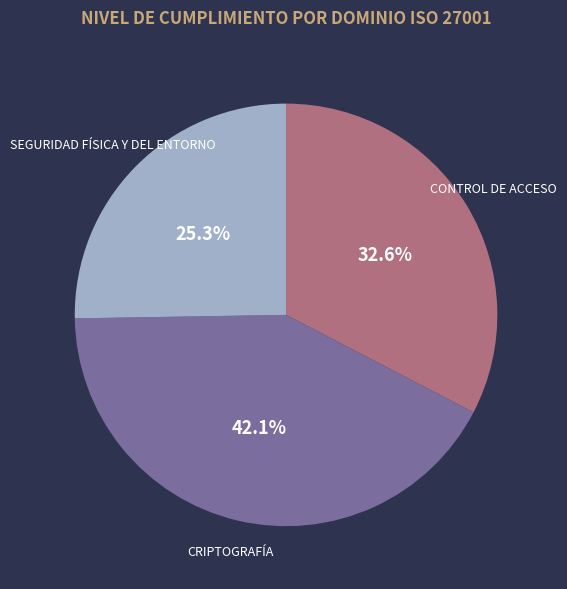

Is there a majority slice in this chart?

No